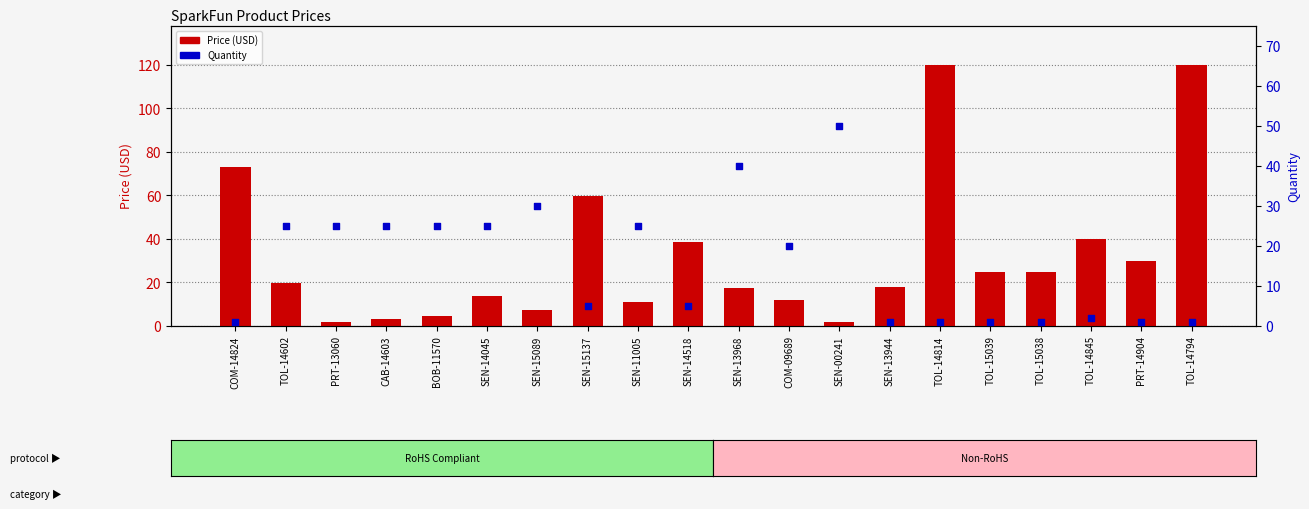

Is the value of Quantity at TOL-14814 greater than the value of Price (USD) at TOL-14602?

No